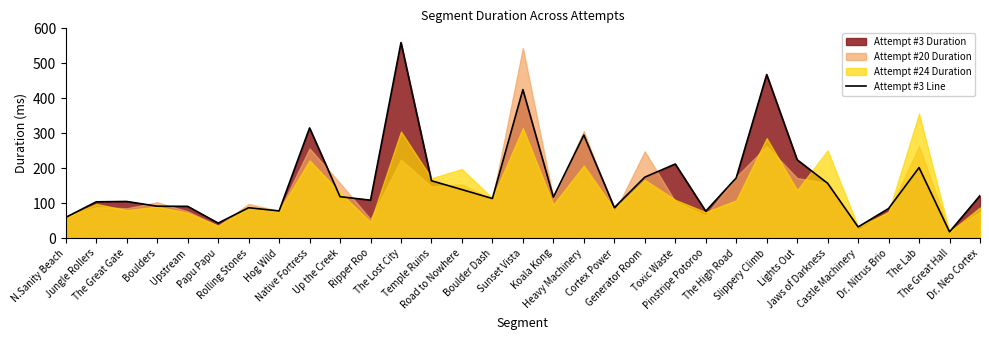

What is the change in value from Road to Nowhere to Dr. Nitrus Brio?

-54.2